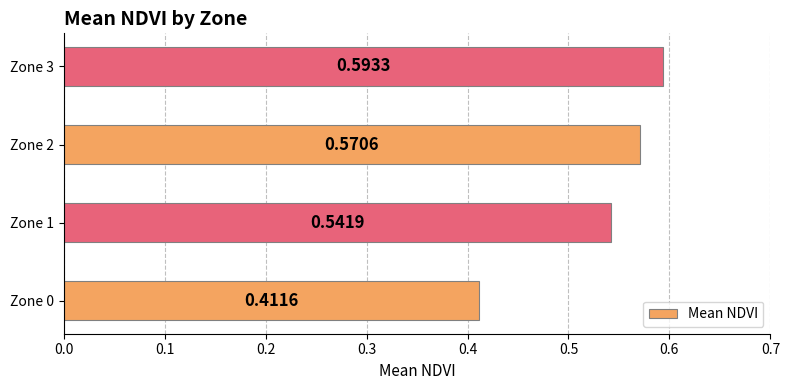

What is the sum of the values at Zone 3 and Zone 1?

1.1